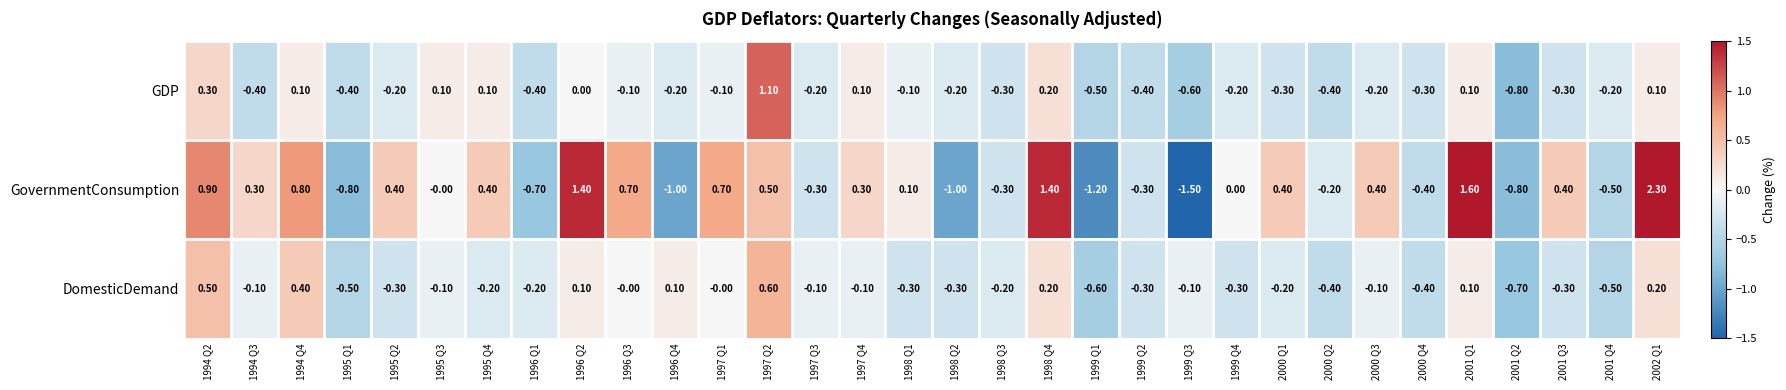

What is the difference between the maximum and minimum values in the GovernmentConsumption series?

3.8